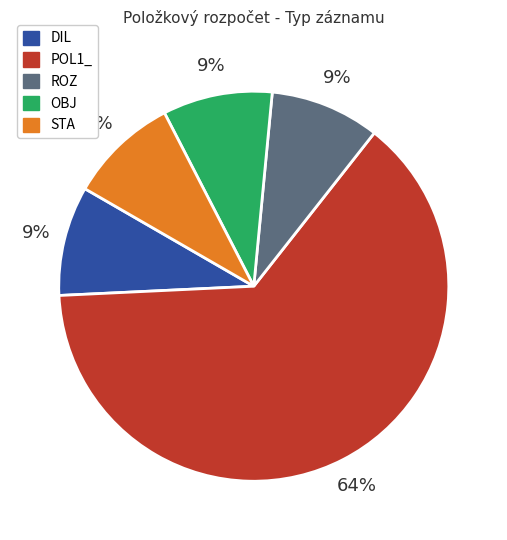

To the nearest percent, what percentage of the pie is STA?

9%